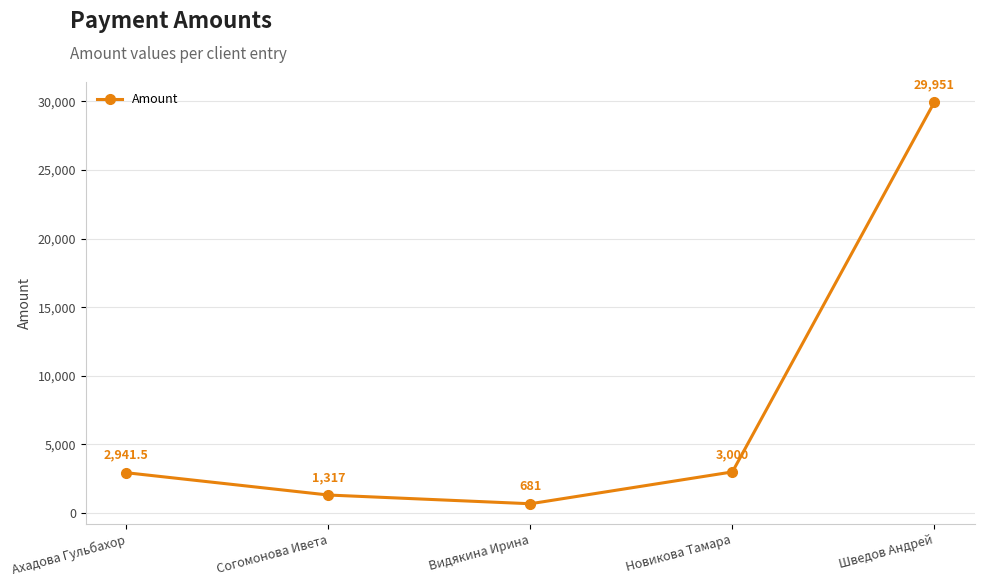

True or false: there are more than 1 points higher than both neighbors.

False